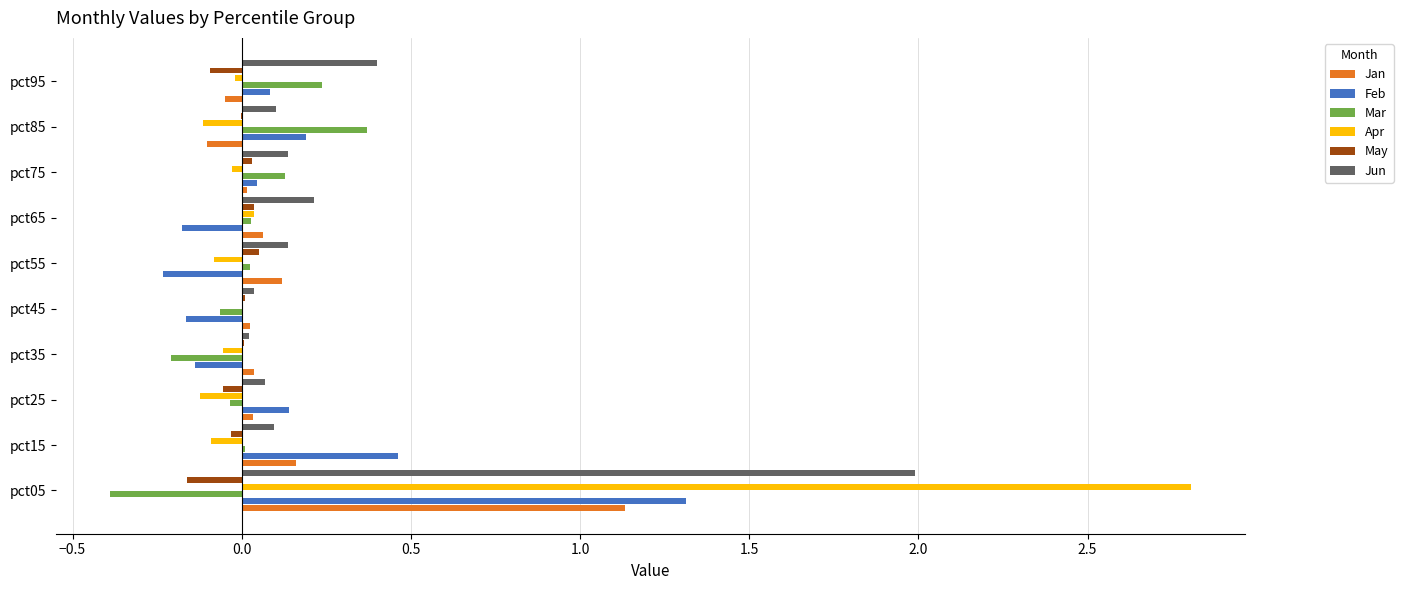

What is the greatest value displayed?

2.8